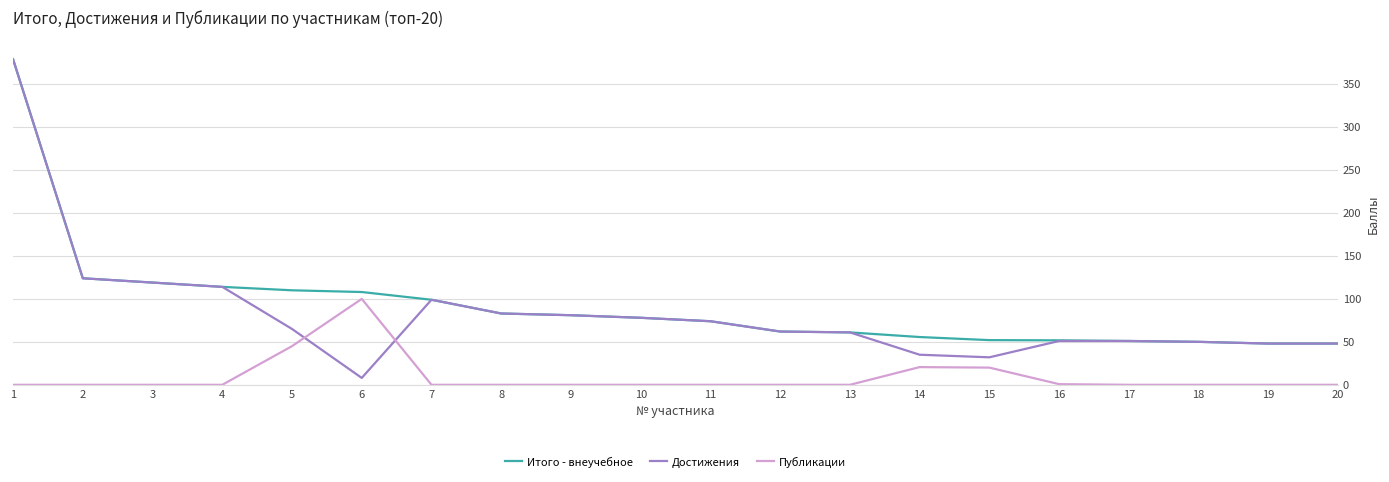

Which series has the largest range (max minus min)?

Достижения